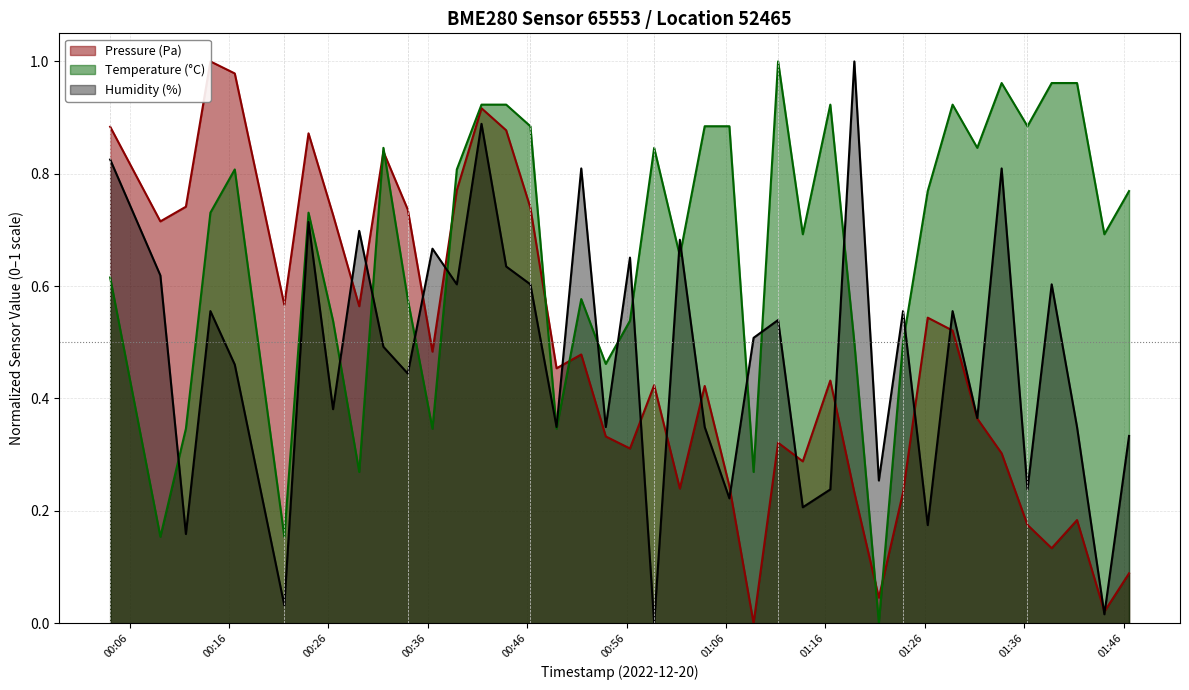

Does the chart display data point markers on the line(s)?

No